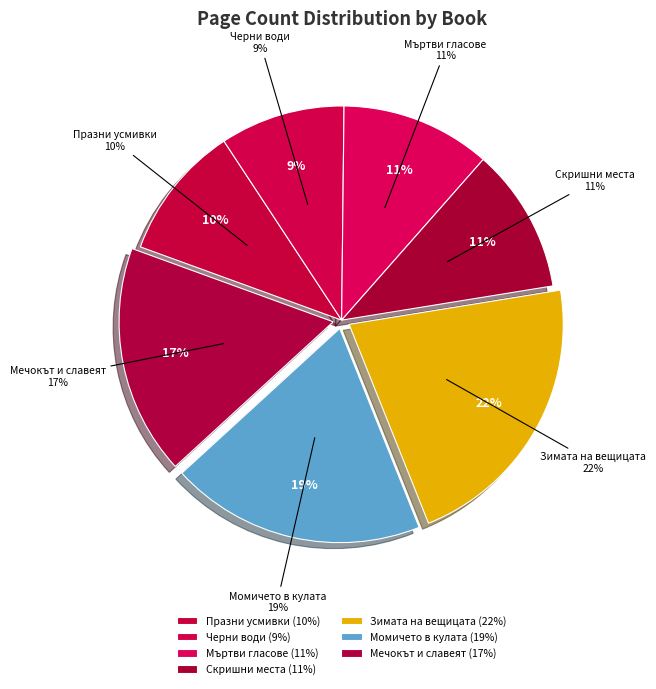

To the nearest percent, what portion does Момичето в кулата represent?

19%